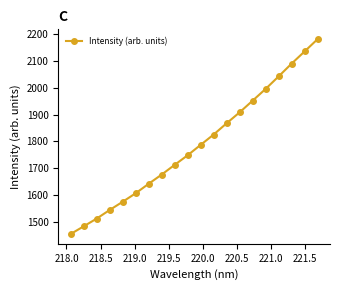

How many data points does each series have?

20